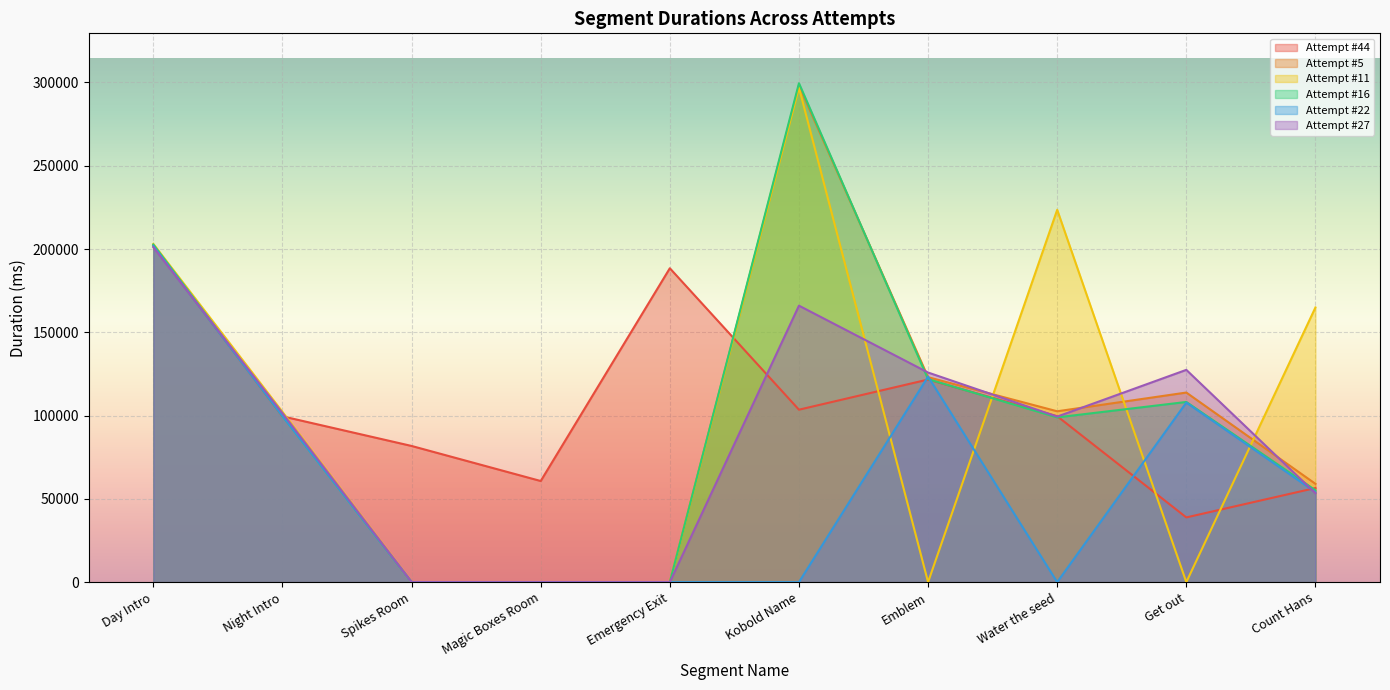

What position from the right is Get out?

2